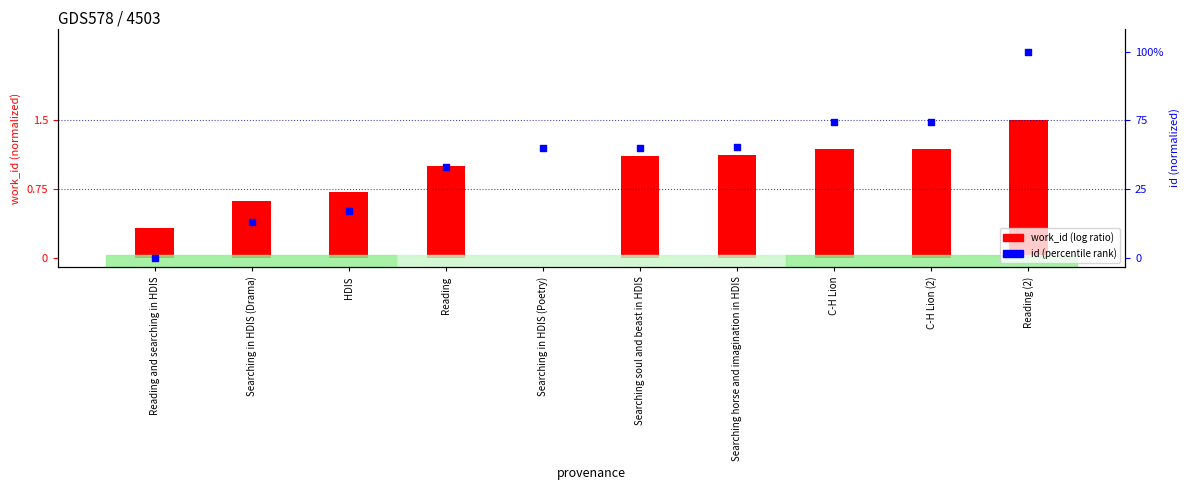

Which series has the largest total across all categories?

id